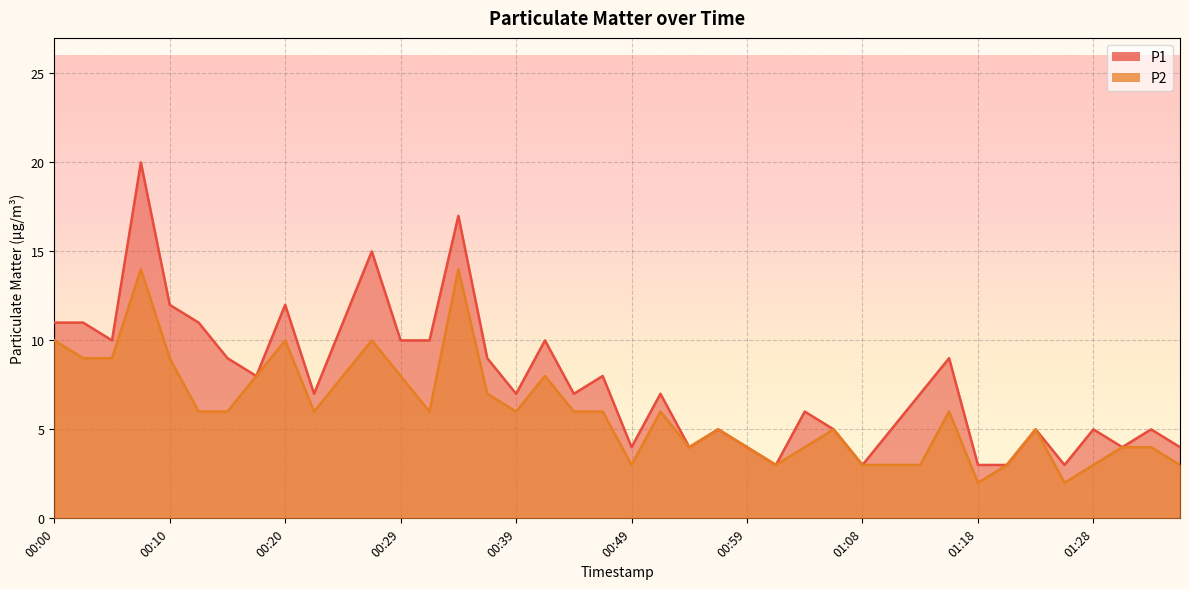

Which has a higher value, 01:35 or 00:44?

00:44